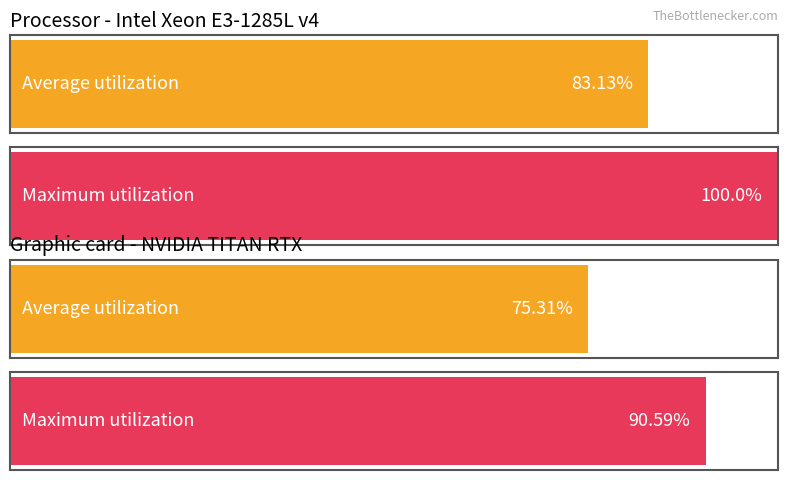

List the series in order of their overall mean, highest first.

Maximum utilization, Average utilization